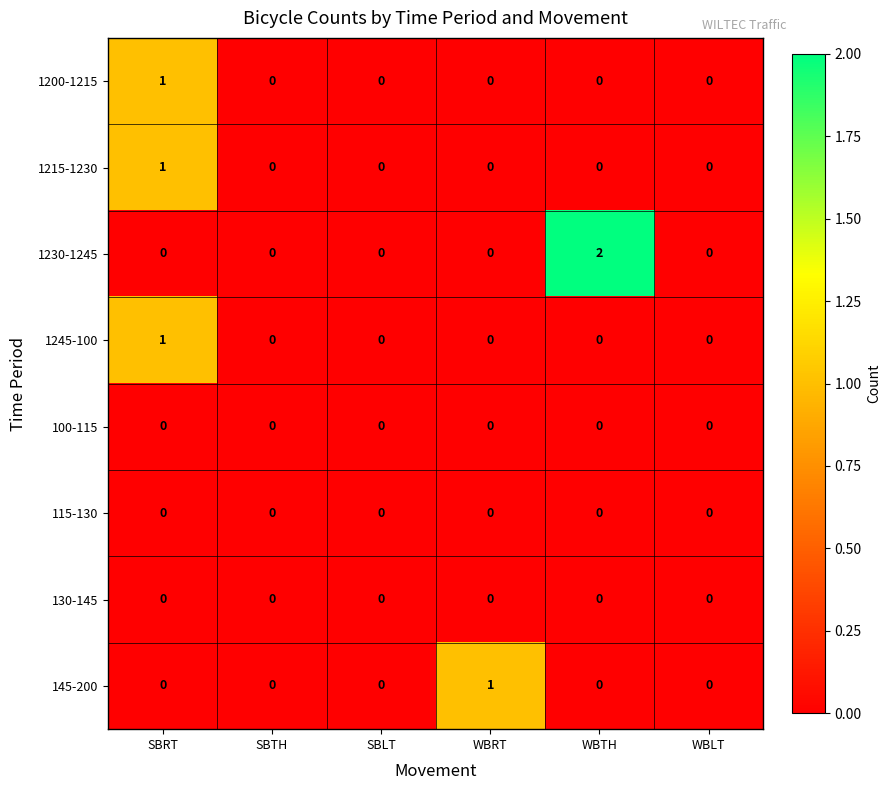

Which series has the largest range (max minus min)?

1230-1245